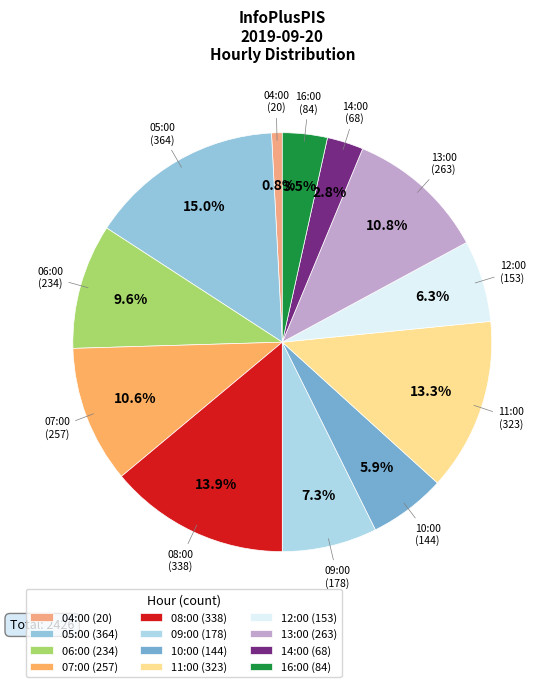

What is the ratio of the value at 09:00 to the value at 04:00?

8.9